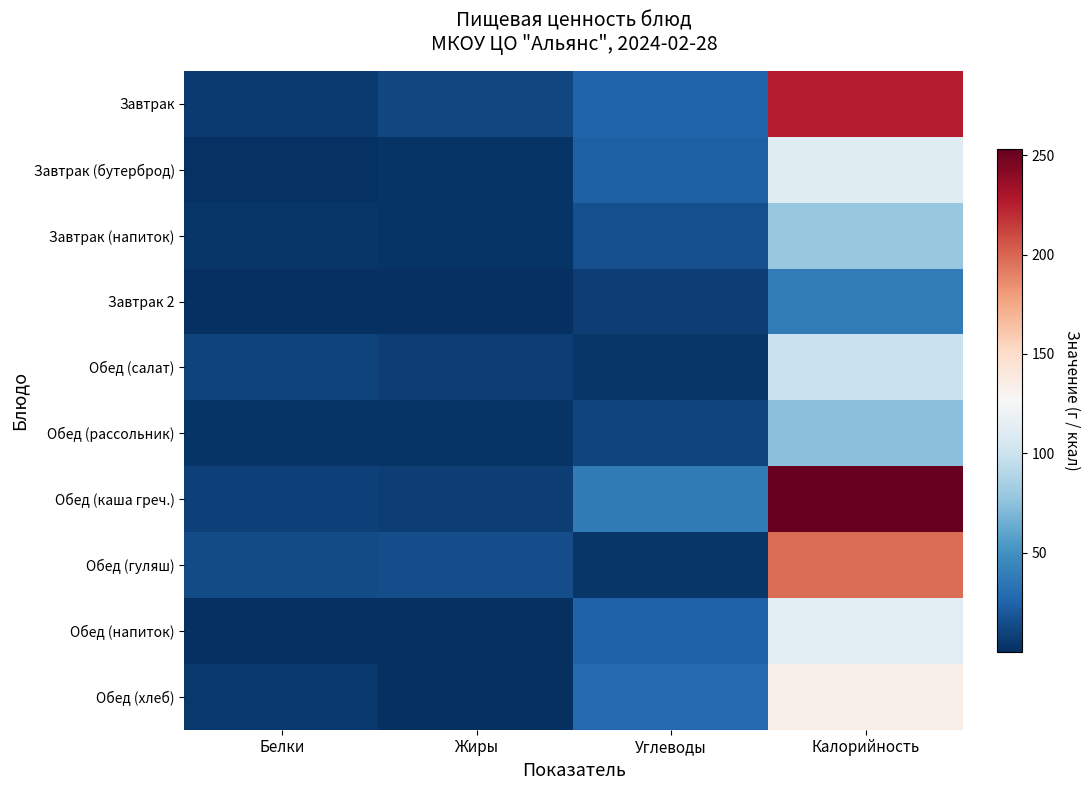

List the series in order of their peak value, lowest first.

Завтрак 2, Обед (рассольник), Завтрак (напиток), Обед (салат), Завтрак (бутерброд), Обед (напиток), Обед (хлеб), Обед (гуляш), Завтрак, Обед (каша греч.)